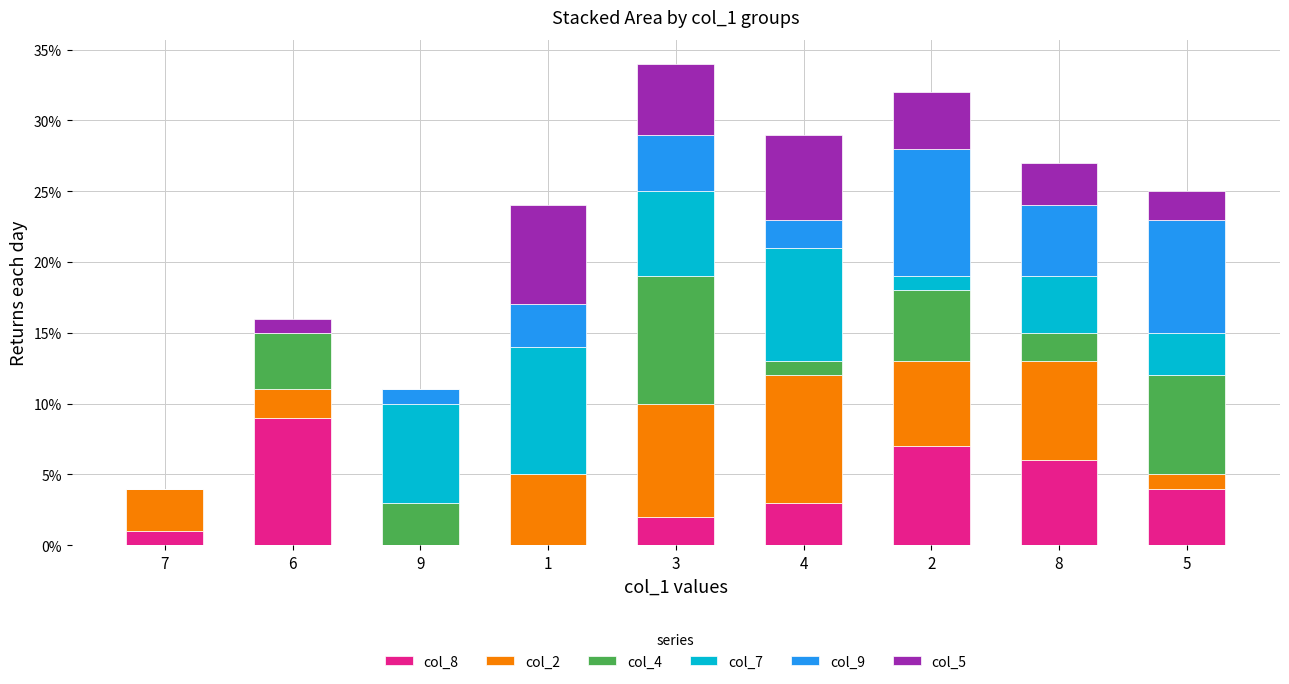

Count the col_8 values in the range 1 to 6.

5